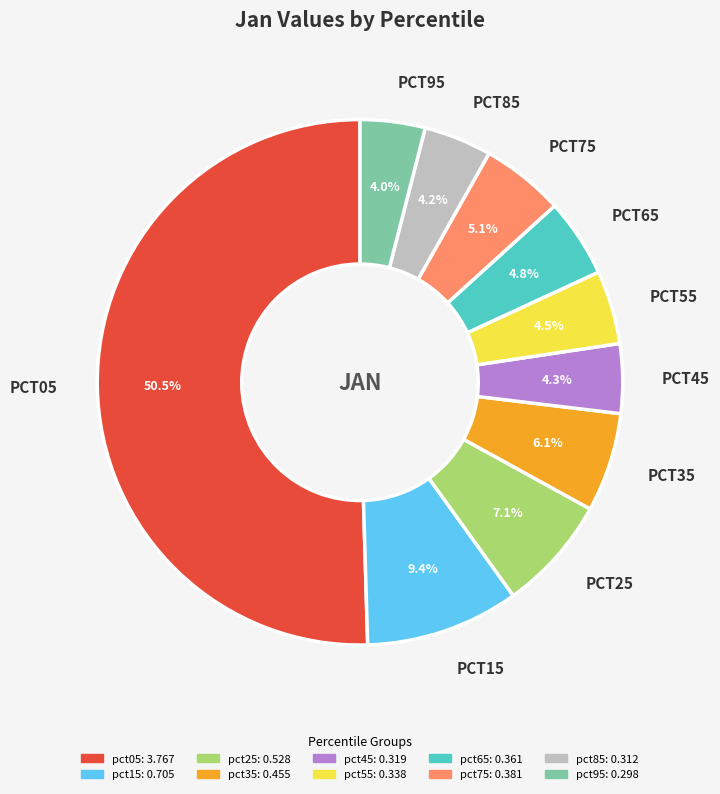

Which slice is the largest?

pct05